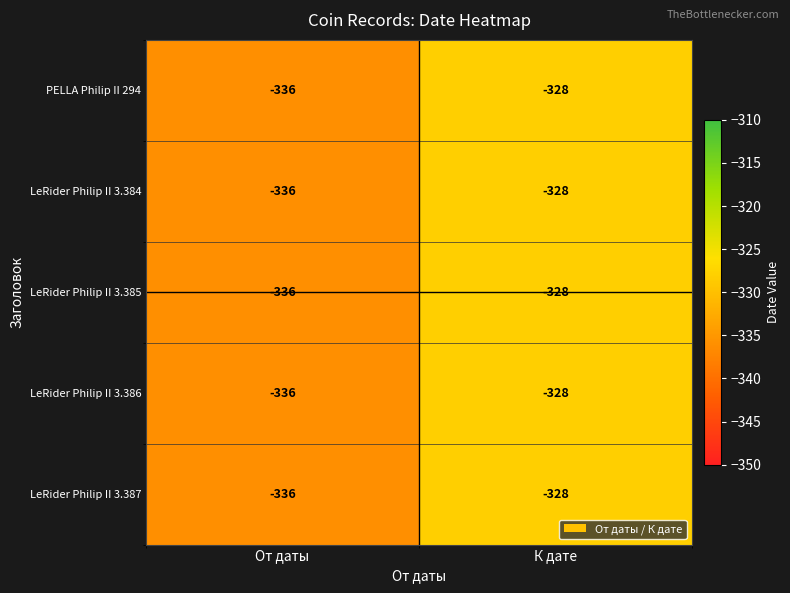

What value does the PELLA Philip II 294 series have at От даты?

-336